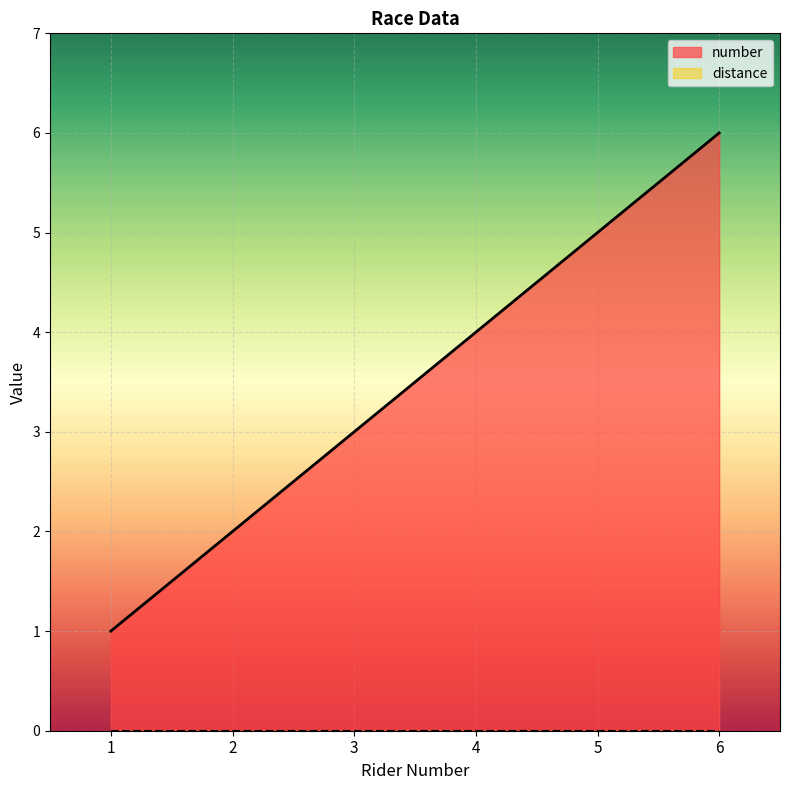

How many categories are shown in the chart?

6